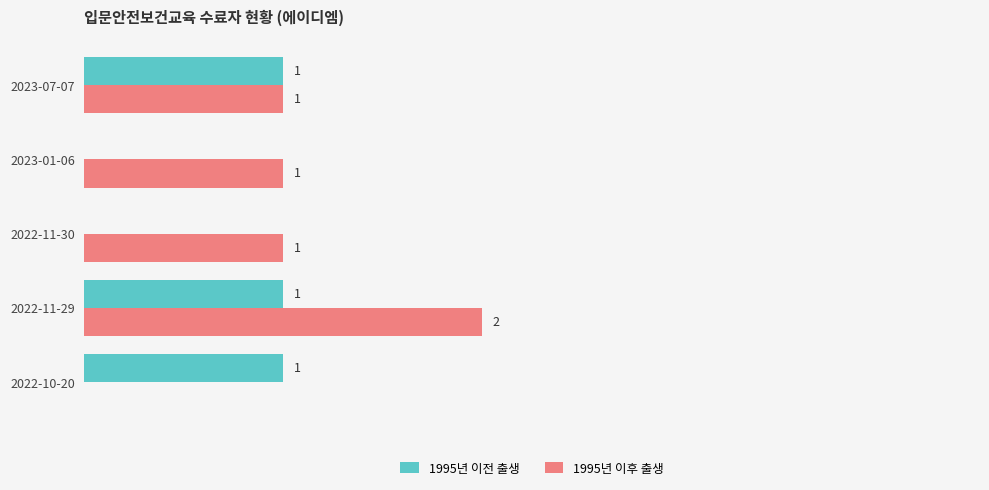

Which label corresponds to the largest value in the chart?

2022-11-29